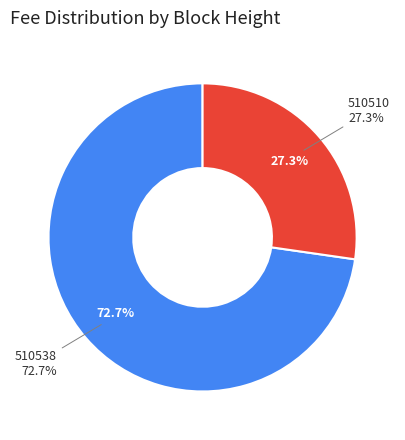

To the nearest percent, what portion does 510538 represent?

73%